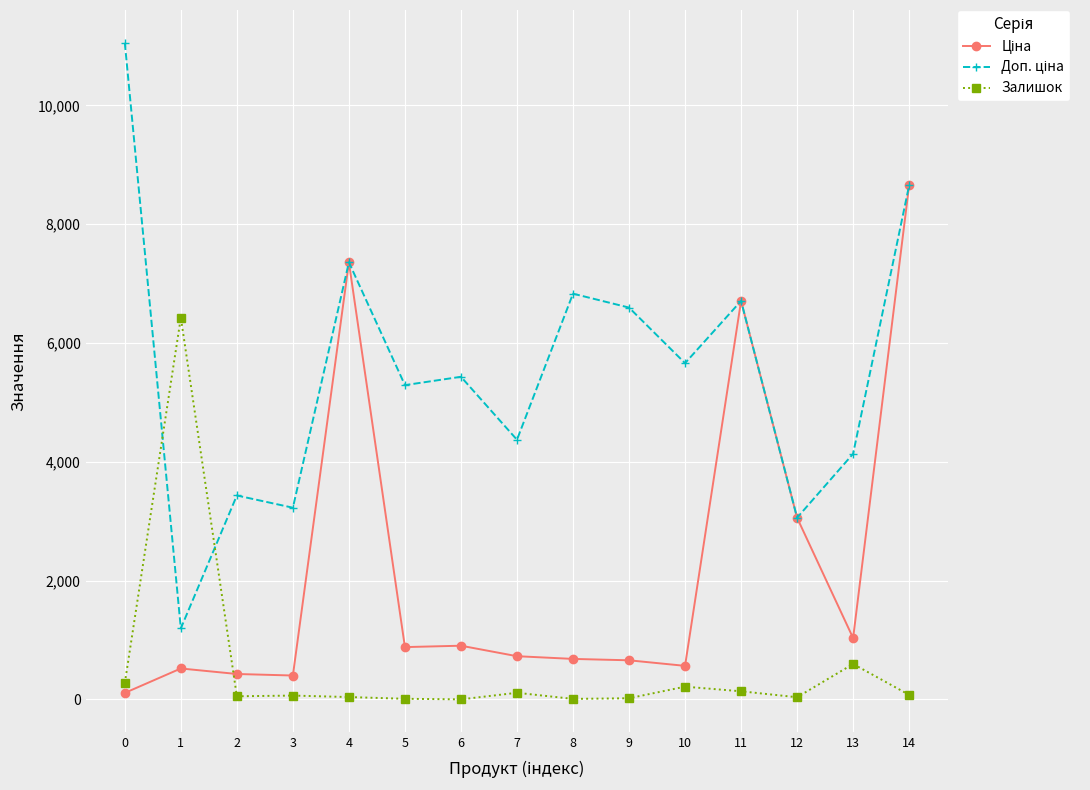

Count the number of data series in this chart.

3